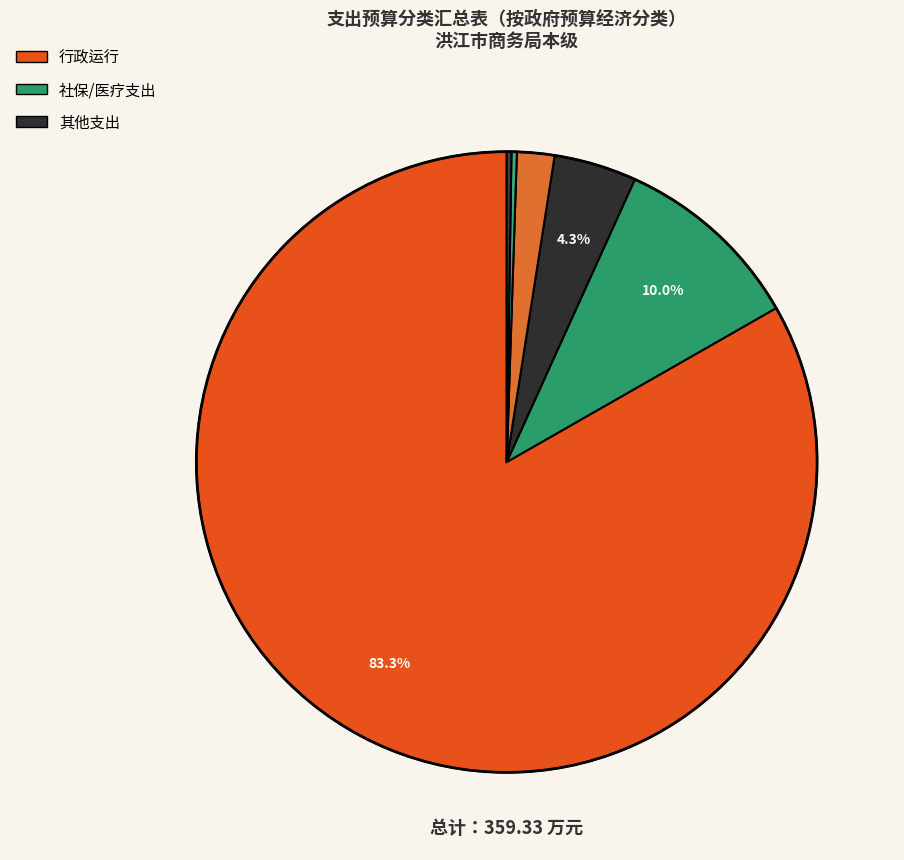

Does any single category account for the majority?

Yes